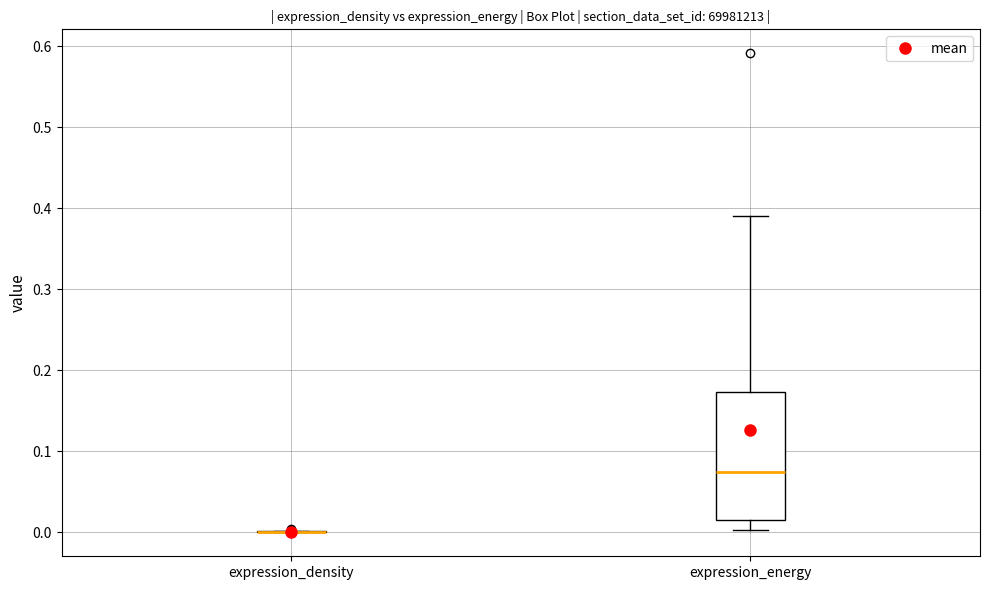

Reading left to right, transcribe this box plot: for each box, give where its median line is, the range the box spans, and where its two whiskers end, as read against the y-axis. The values are not printed on the chart, so give them approximately, as read against the axis.

expression_density: box collapsed to a line at 0.00, whiskers 0.00 to 0.00
expression_energy: median 0.07, box 0.02 to 0.17, whiskers 0.00 to 0.39